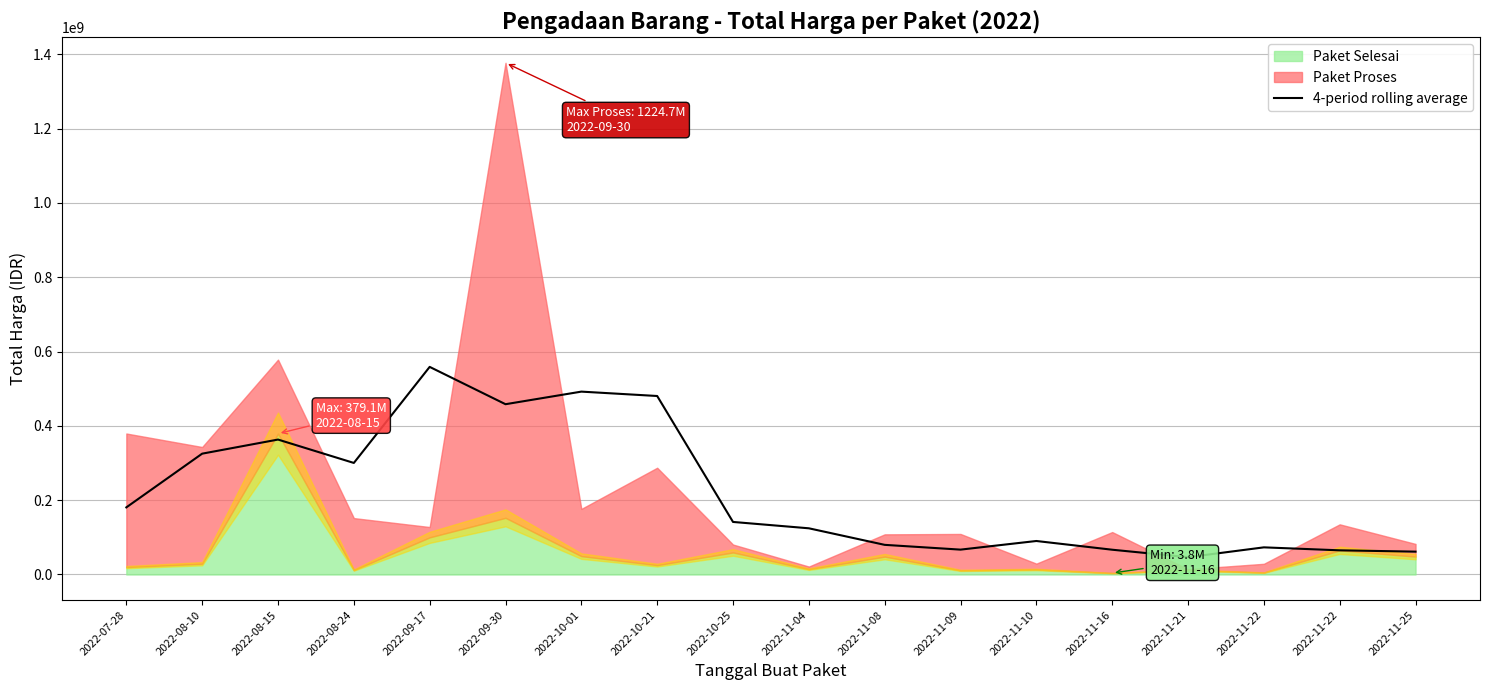

Reading right to left, list all the values displayed in this chart.

61511576.2	65060513.8	73046135.0	46603435.0	66684985.0	90154797.5	66935050.0	79779250.0	124333787.5	141434537.5	480390287.5	492168787.5	458289250.0	558738500.0	300229195.0	363161695.0	325211695.0	180642945.0